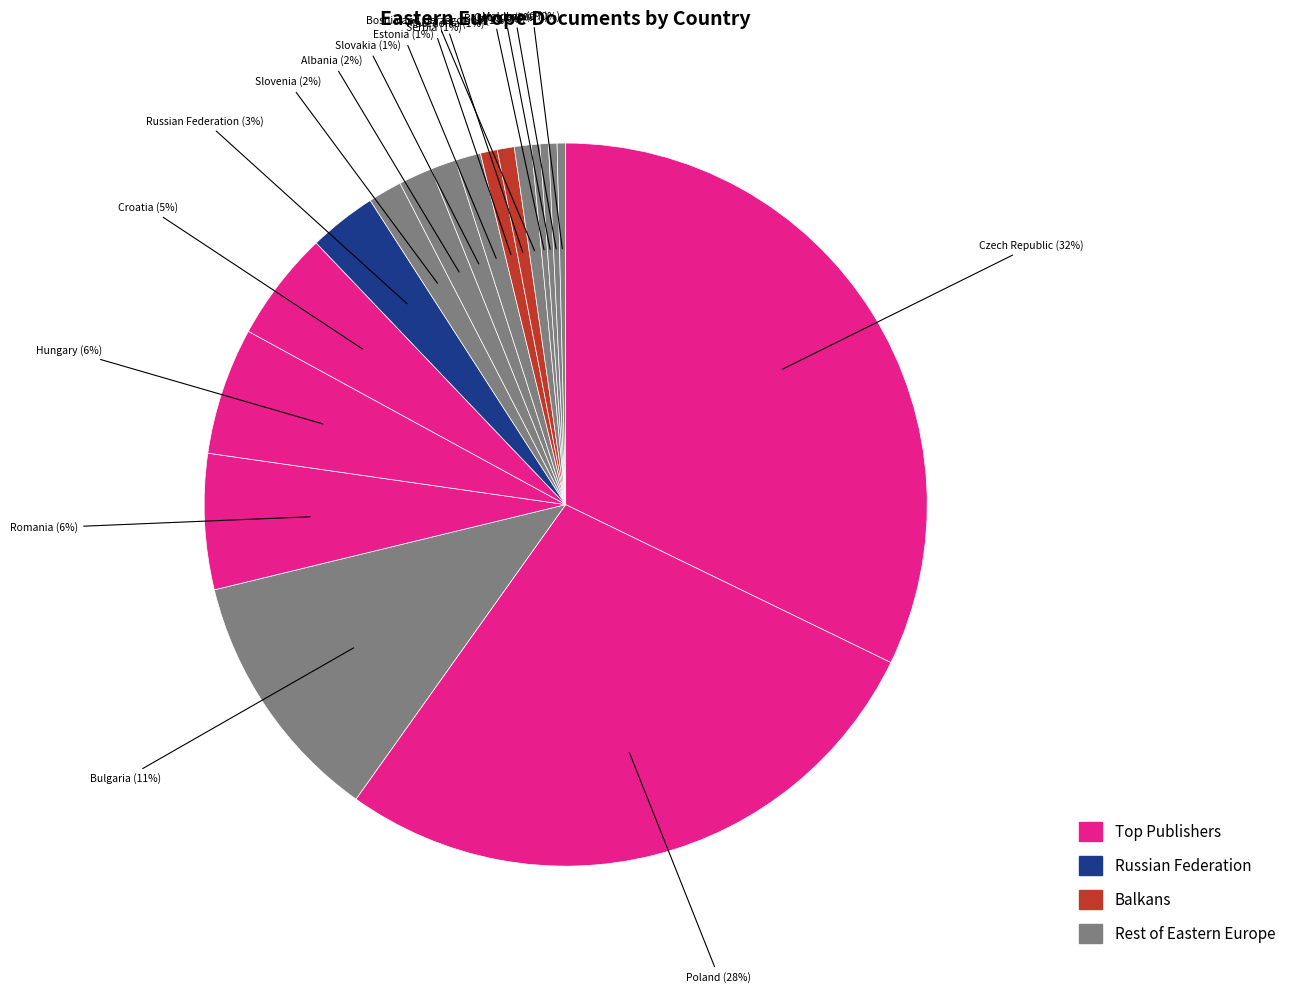

How many segments does this pie chart have?

18